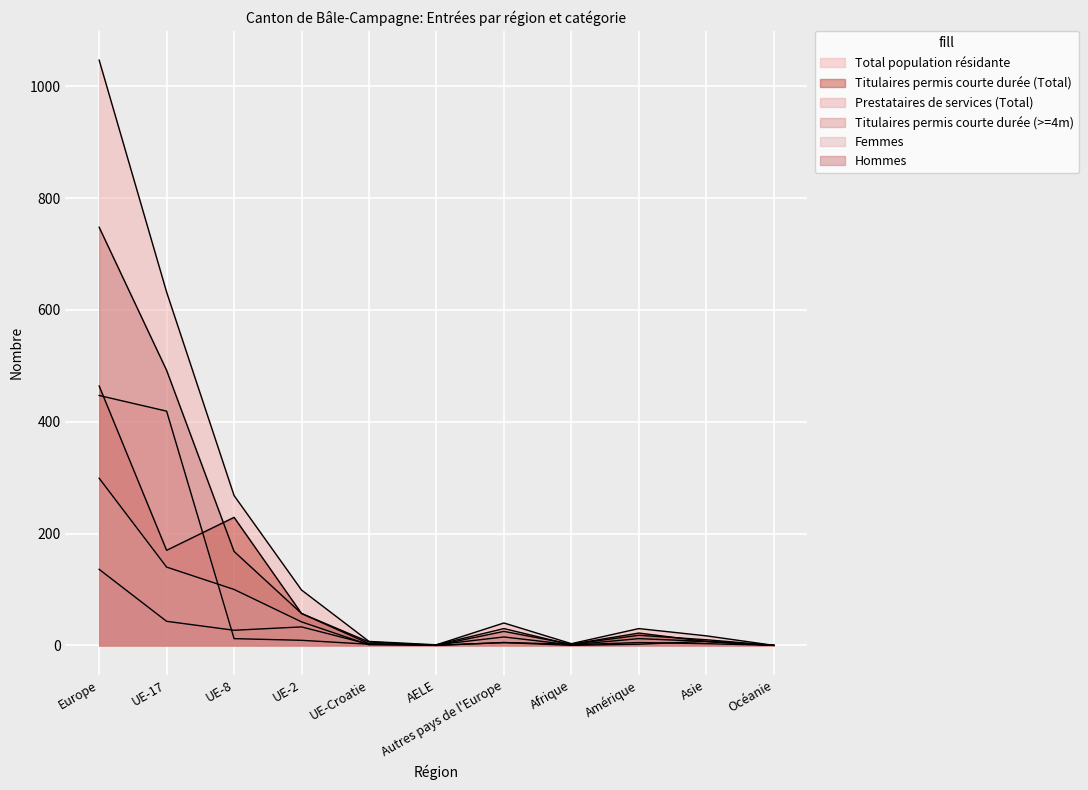

True or false: Titulaires permis courte durée (>=4m) and Hommes cross at least once.

True